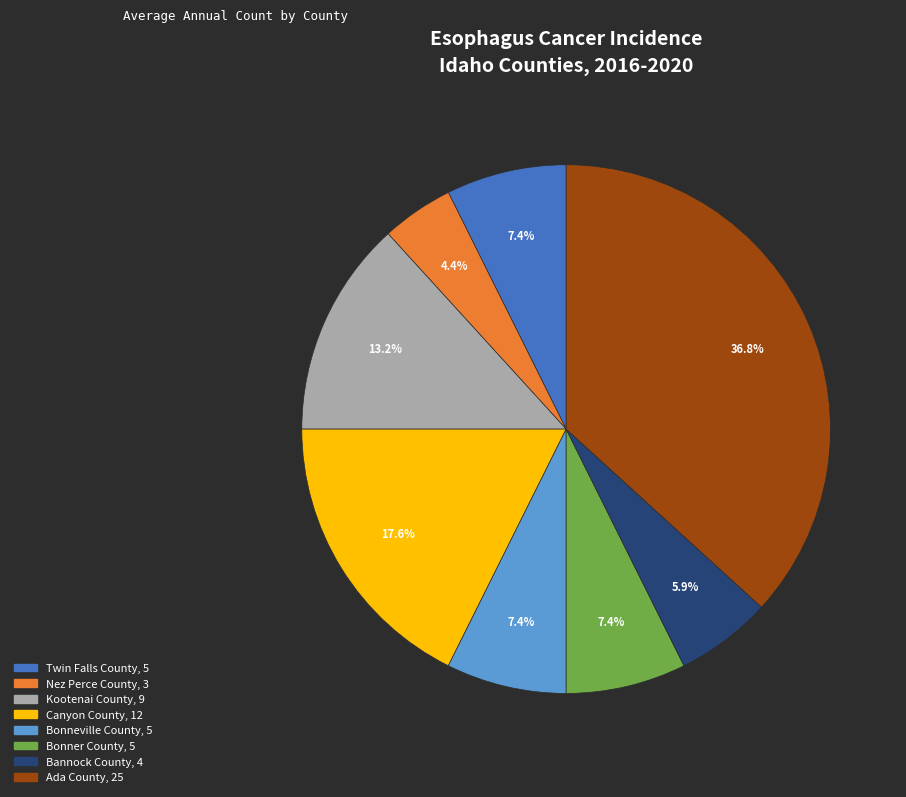

To the nearest percent, what is the difference between the Twin Falls County and Ada County slice percentages?

29%